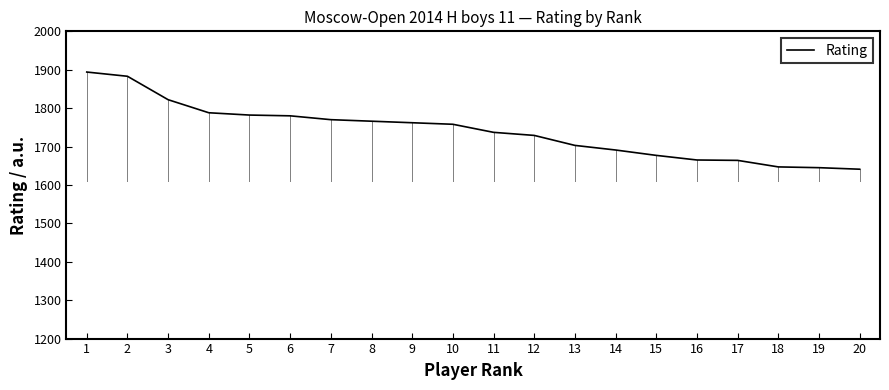

The value at 5 is 1782. True or false?

True